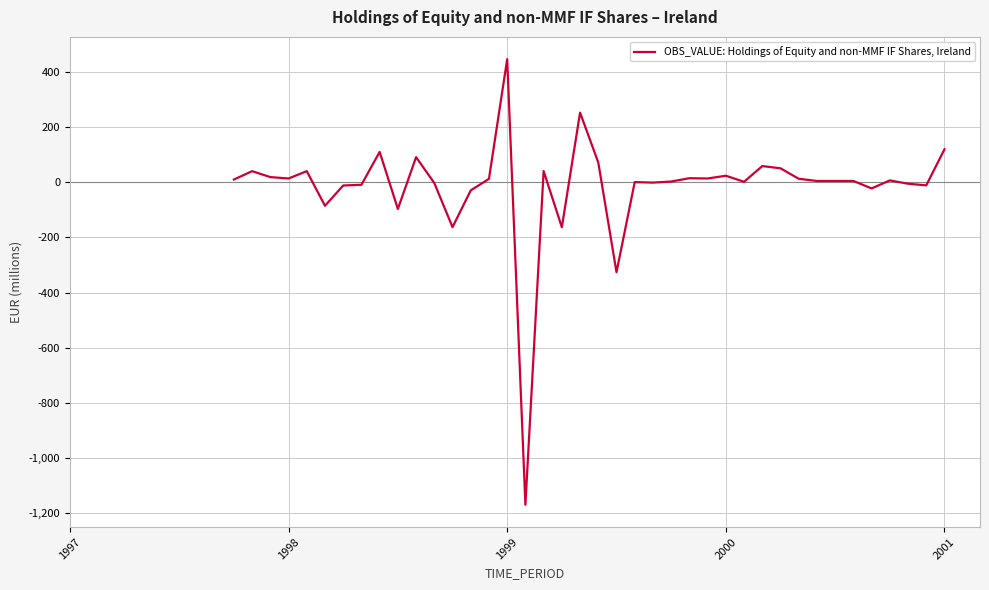

Is this an area chart (filled region under the line)?

No